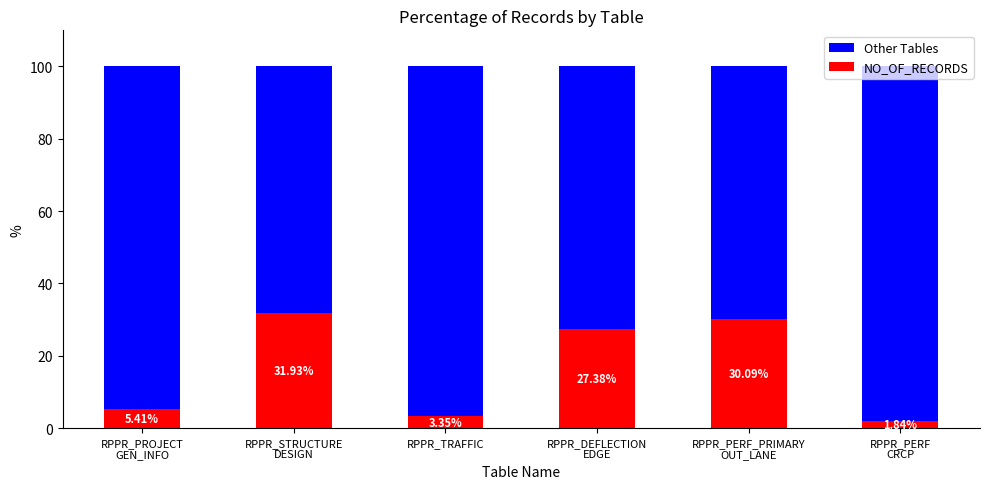

What is the total value across all series at RPPR_TRAFFIC?

100.0